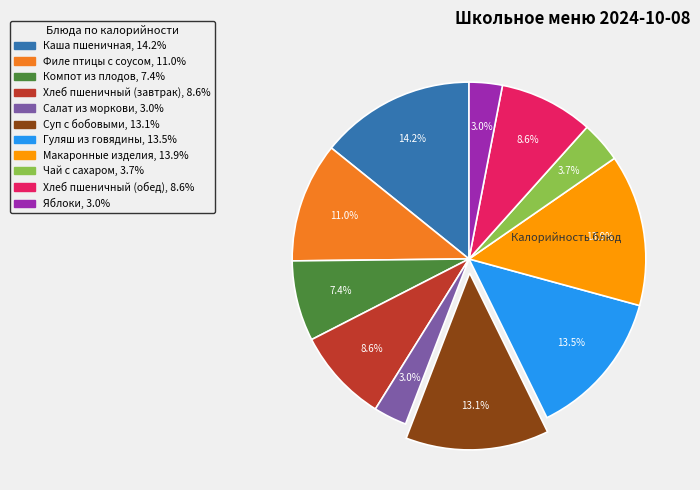

Which has a higher value, Макаронные изделия or Суп с бобовыми?

Макаронные изделия